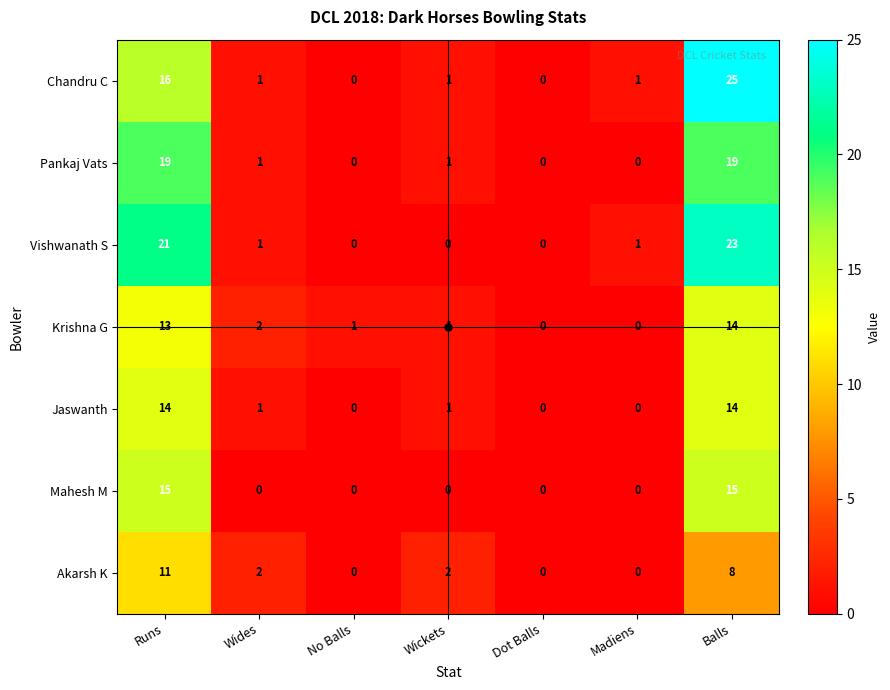

Which series has the widest spread of values?

Chandru C